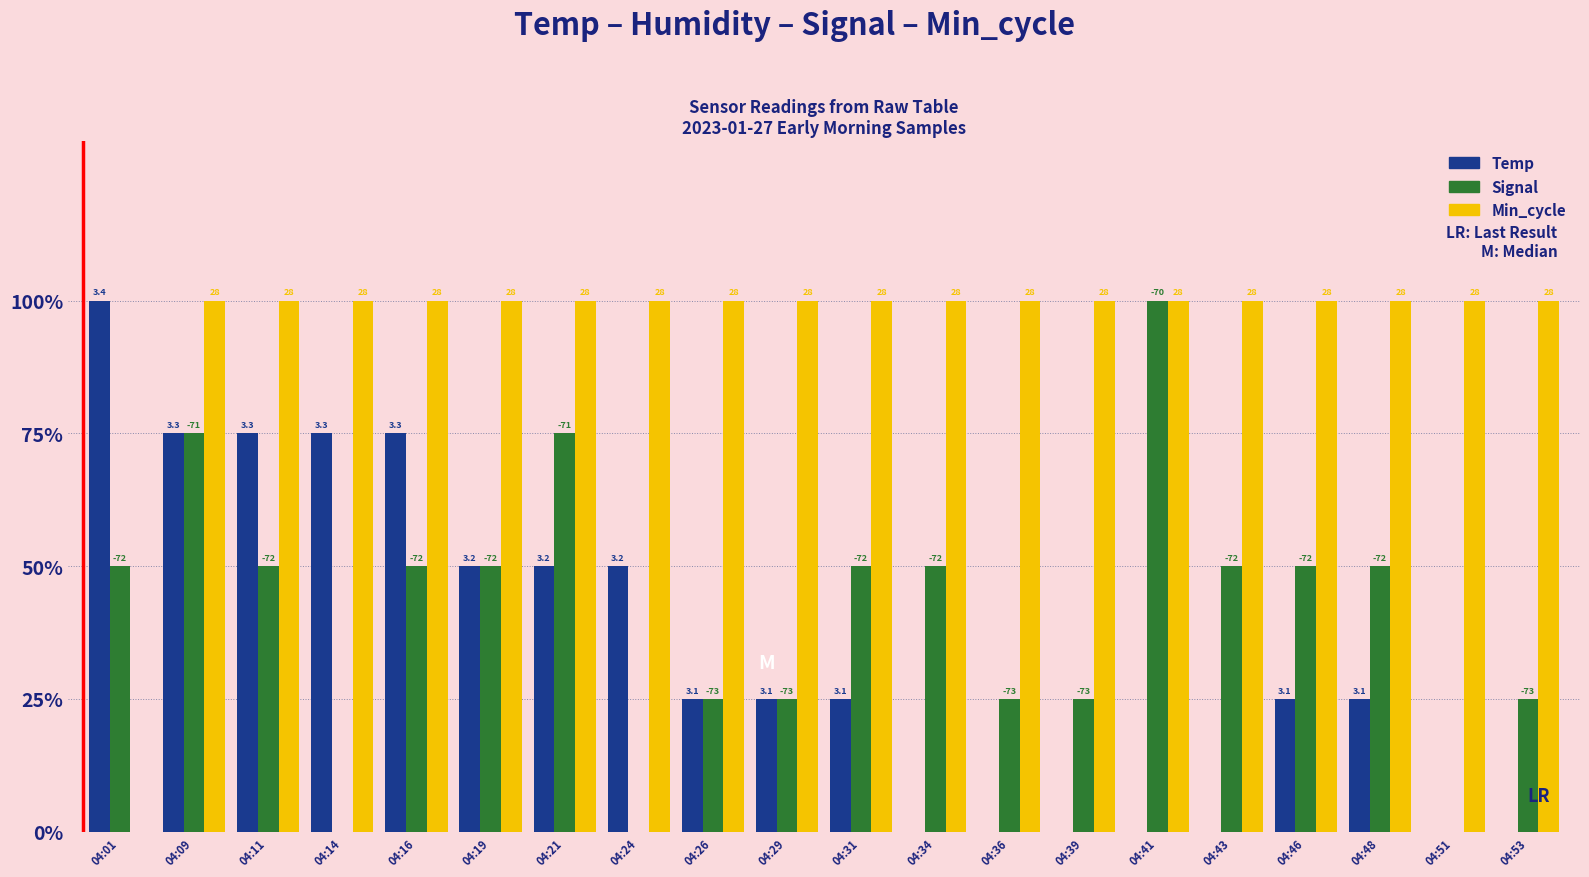

Reading left to right, what are all the values shown in this chart?

Temp: 100.0	75.0	75.0	75.0	75.0	50.0	50.0	50.0	25.0	25.0	25.0	0.0	0.0	0.0	0.0	0.0	25.0	25.0	0.0	0.0
Signal: 50.0	75.0	50.0	0.0	50.0	50.0	75.0	0.0	25.0	25.0	50.0	50.0	25.0	25.0	100.0	50.0	50.0	50.0	0.0	25.0
Min_cycle: 0.0	100.0	100.0	100.0	100.0	100.0	100.0	100.0	100.0	100.0	100.0	100.0	100.0	100.0	100.0	100.0	100.0	100.0	100.0	100.0